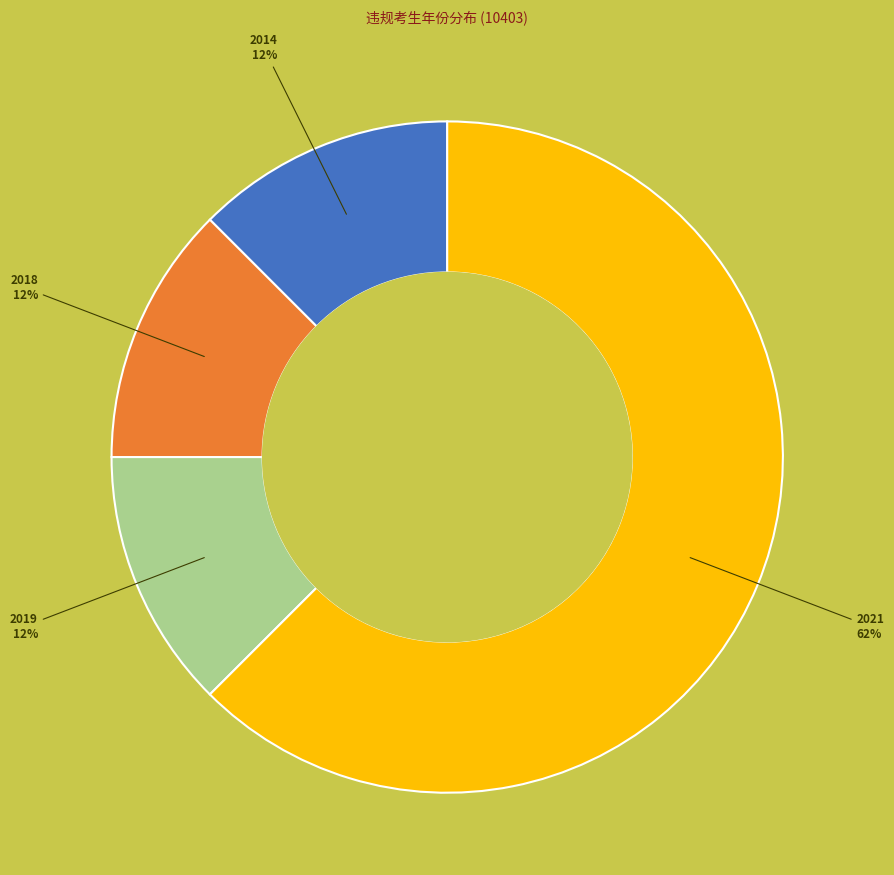

Does any single category account for the majority?

Yes